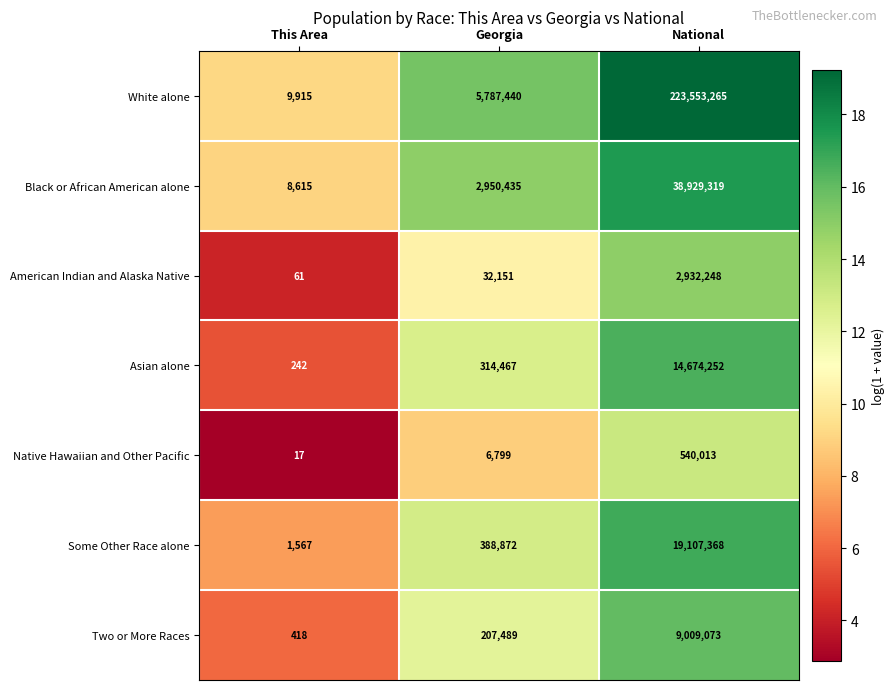

True or false: Native Hawaiian and Other Pacific has a value of 2369 at Georgia.

False